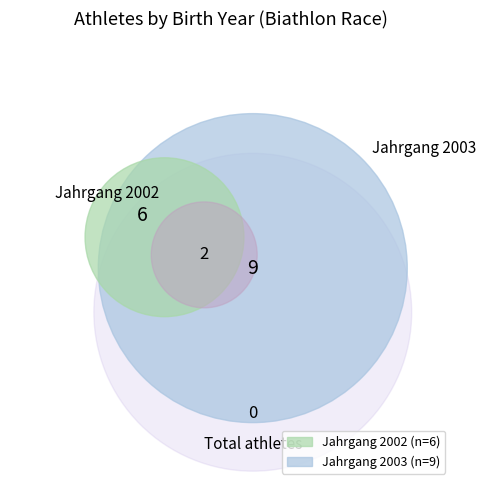

Rank the categories by value from highest to lowest.

2003, 2002